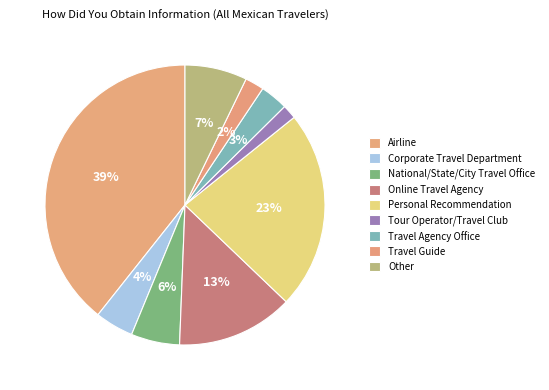

Count the number of slices in the pie.

9